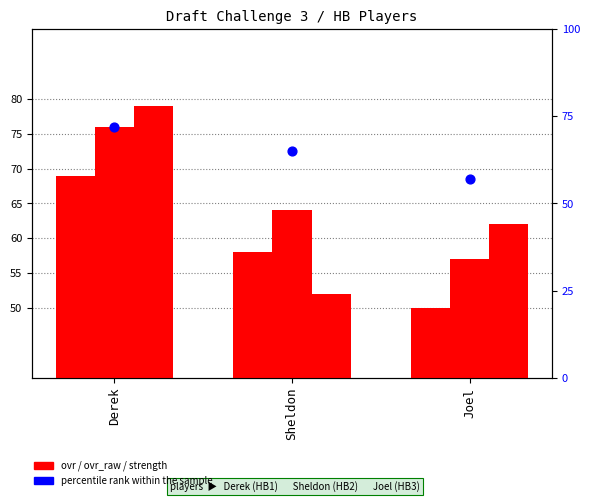

At which category is the sum across all series the highest?

Derek